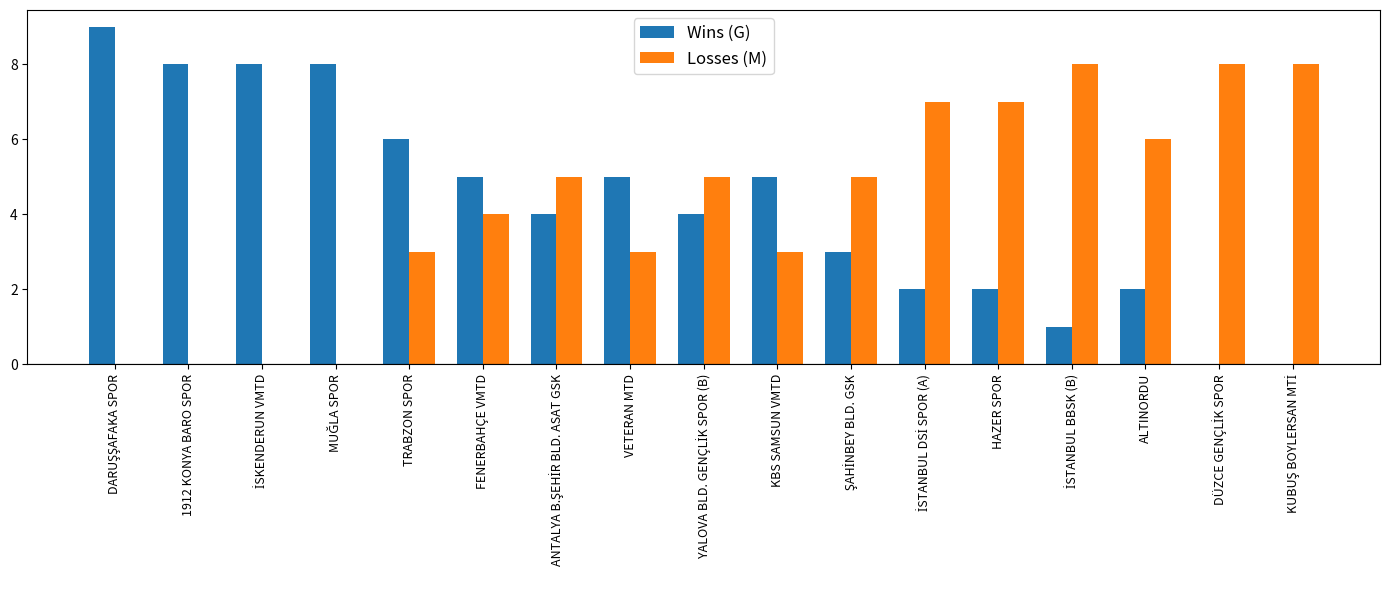

What is the total value across all series at 1912 KONYA BARO SPOR?

8